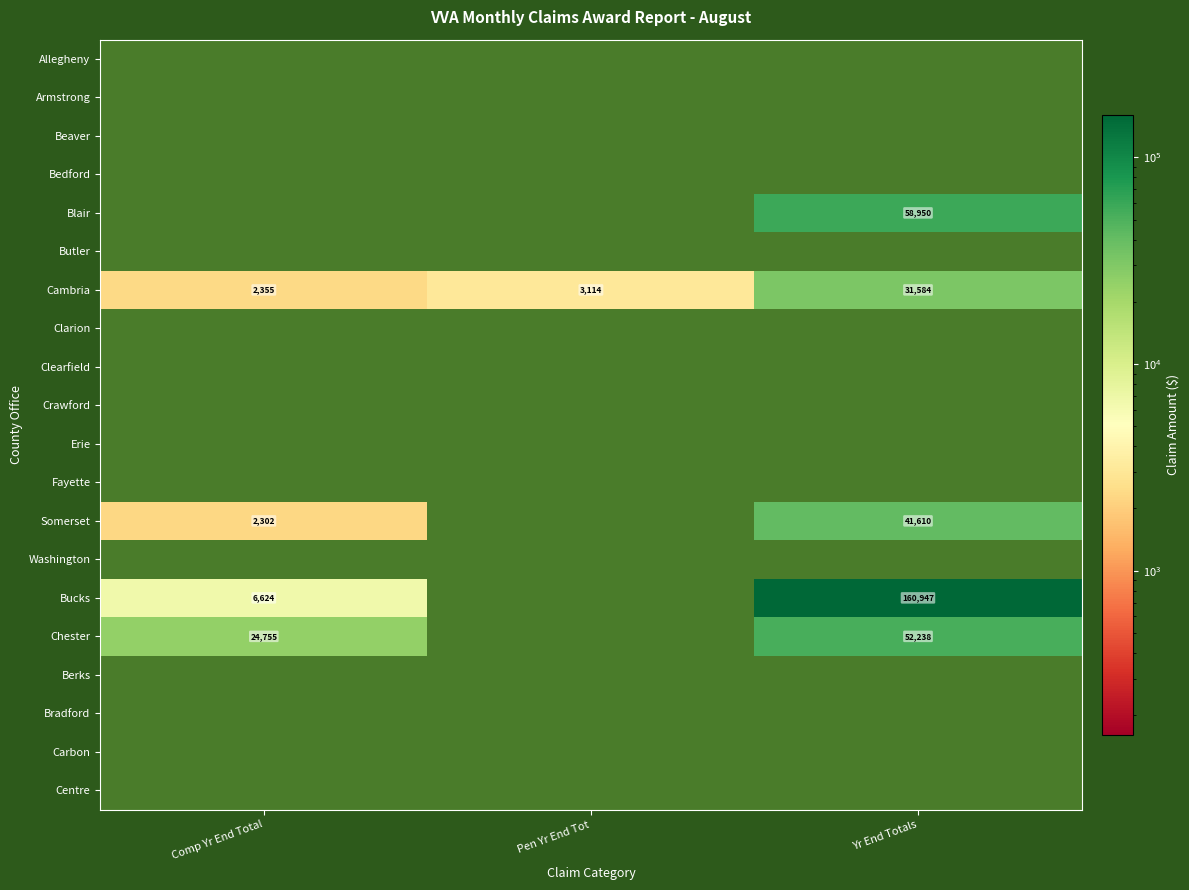

Which has a higher value, Yr End Totals or Pen Yr End Tot?

Yr End Totals